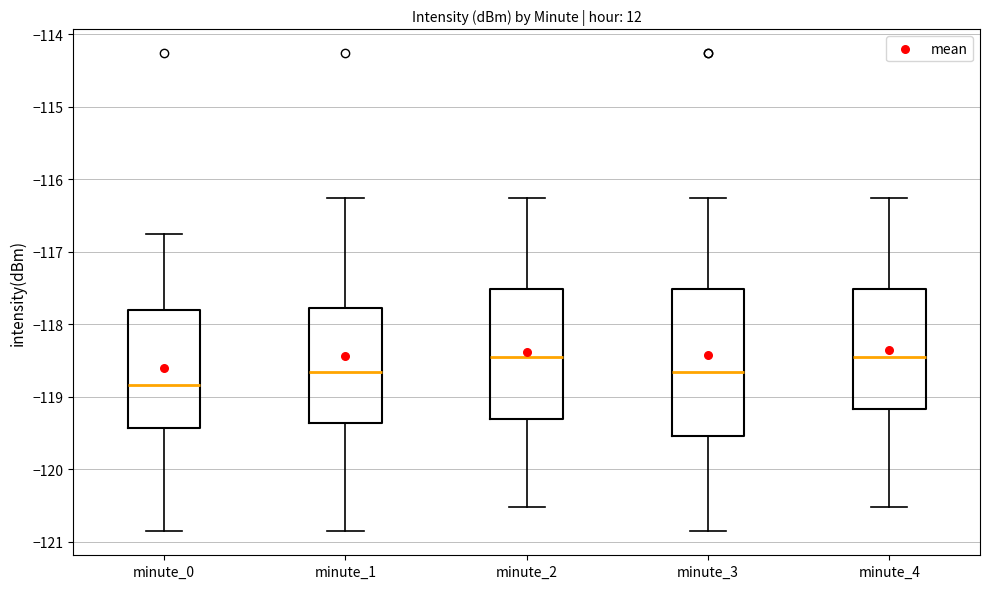

Reading left to right, read every box against the y-axis: the position of its median line, the range the box covers, and the ends of its whiskers. The values are not printed on the chart, so give them approximately, as read against the axis.

minute_0: median -118.8, box -119.4 to -117.8, whiskers -120.9 to -116.8
minute_1: median -118.7, box -119.4 to -117.8, whiskers -120.9 to -116.3
minute_2: median -118.4, box -119.3 to -117.5, whiskers -120.5 to -116.3
minute_3: median -118.7, box -119.5 to -117.5, whiskers -120.9 to -116.3
minute_4: median -118.4, box -119.2 to -117.5, whiskers -120.5 to -116.3